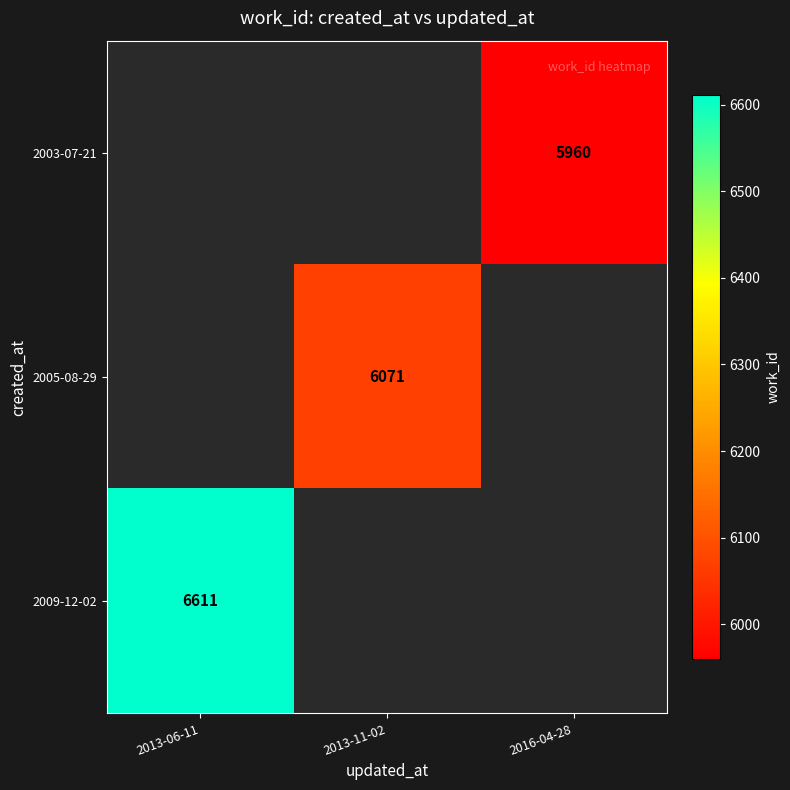

The 2009-12-02 series shows 6611 at 2013-06-11. True or false?

True